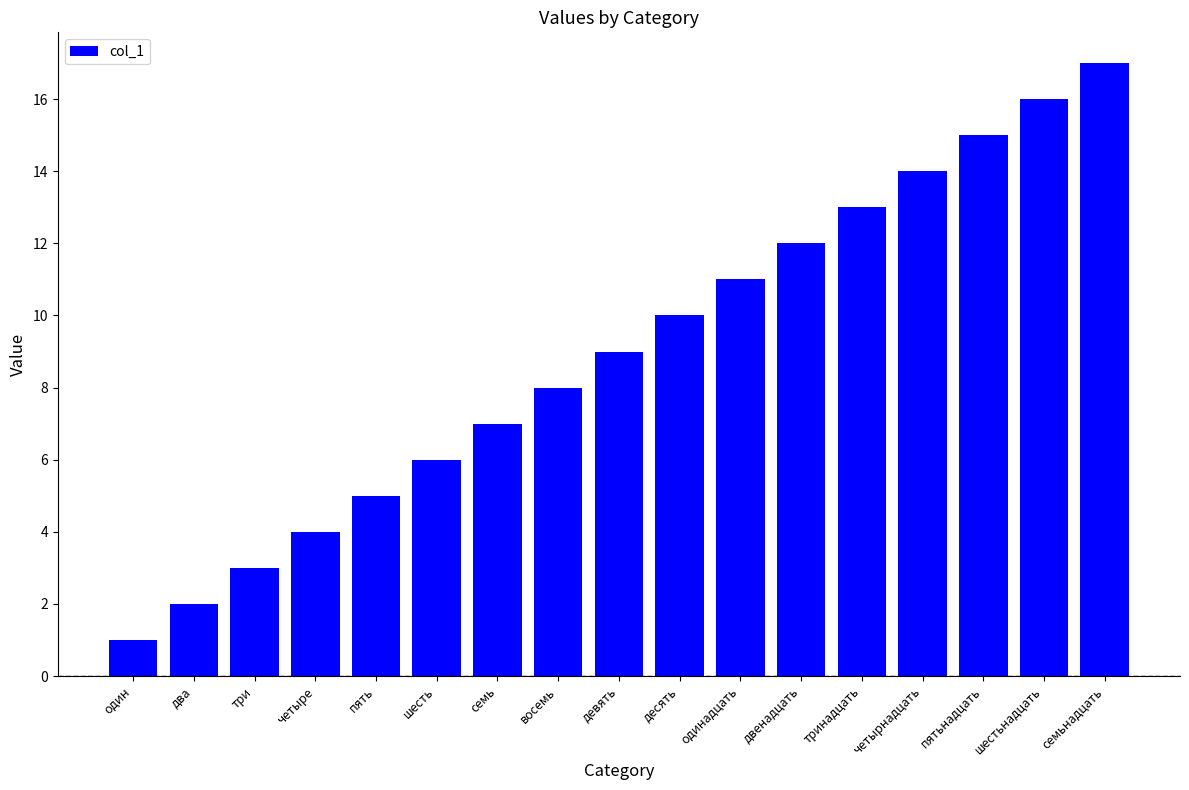

True or false: the data shows 13 at тринадцать.

True